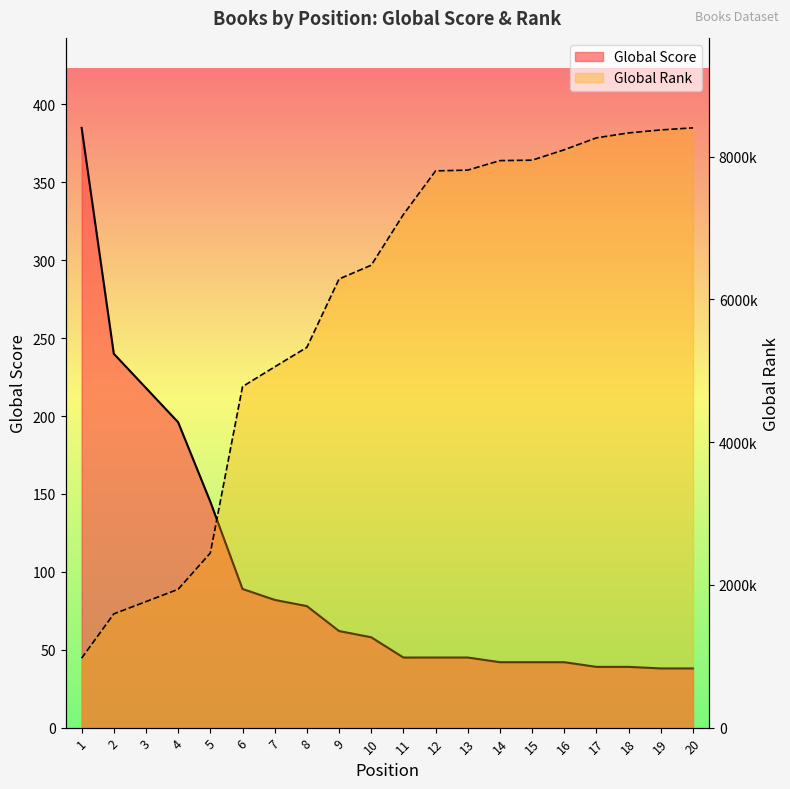

List the labels in order of Global Score value, largest first.

1, 2, 3, 4, 5, 6, 7, 8, 9, 10, 11, 12, 13, 14, 15, 16, 17, 18, 19, 20